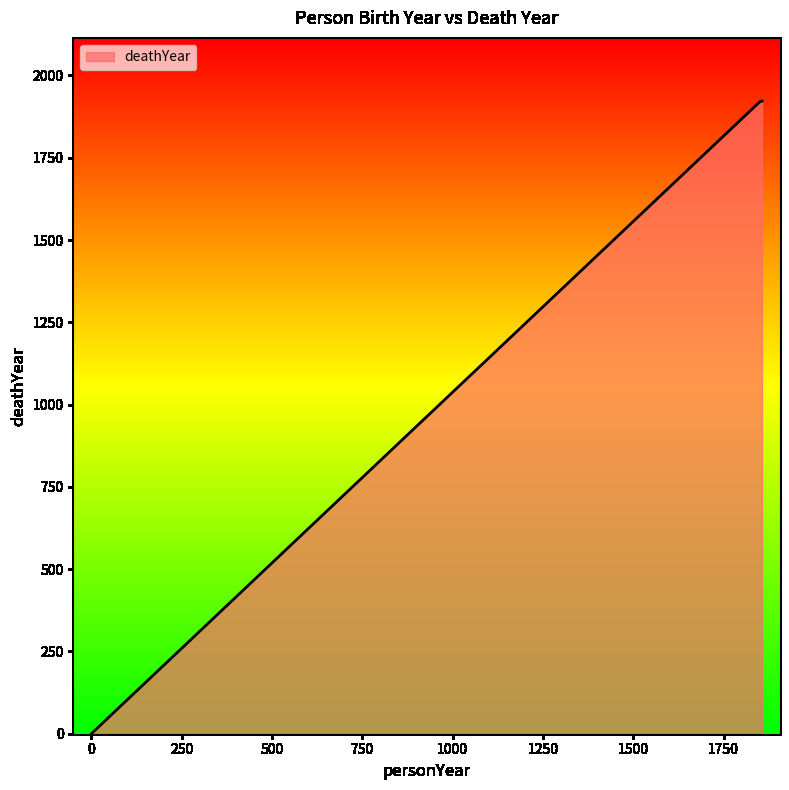

What is the maximum value shown in the chart?

1922